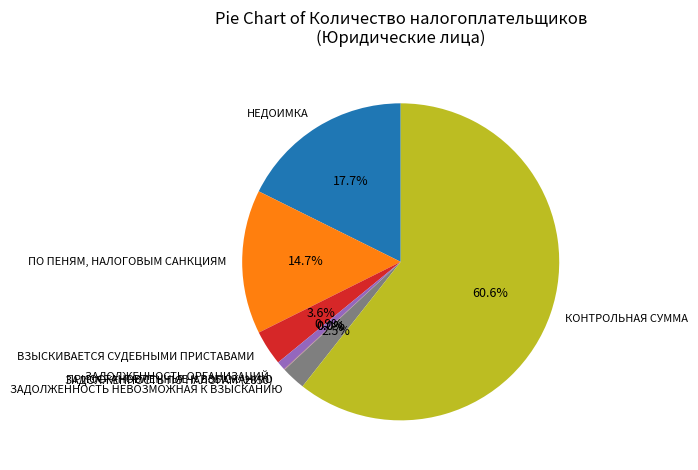

True or false: ВЗЫСКИВАЕТСЯ СУДЕБНЫМИ ПРИСТАВАМИ accounts for 4% of the total.

True